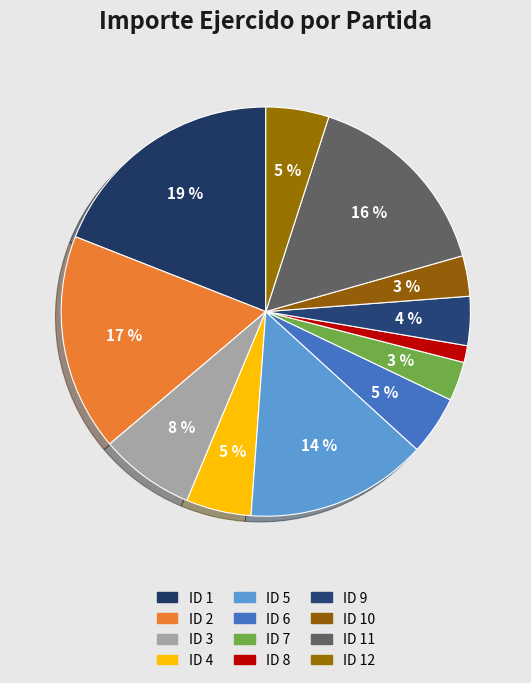

What is the largest slice in the pie chart?

ID 1